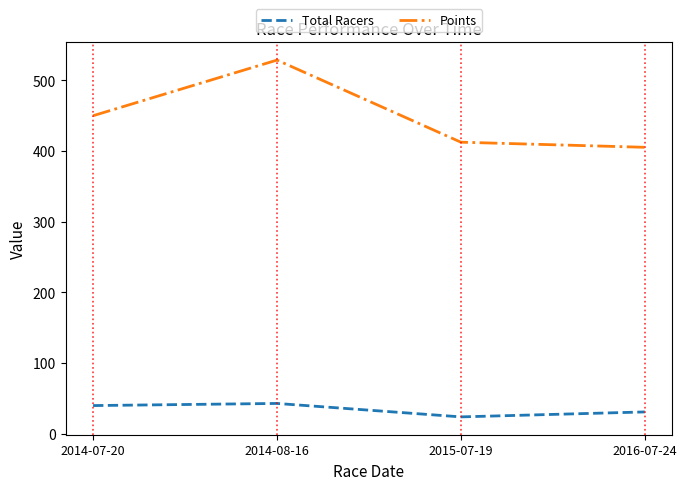

Is it true that Points equals 876.6 at 2014-08-16?

False